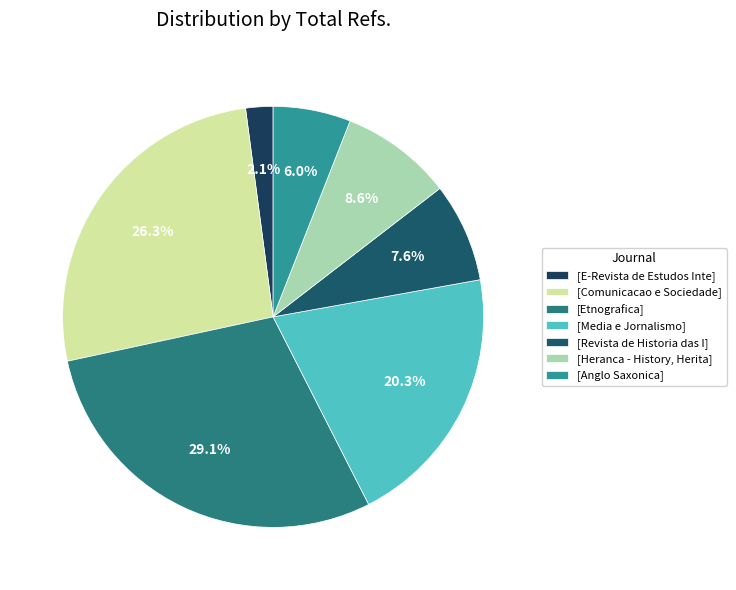

Is there a majority slice in this chart?

No